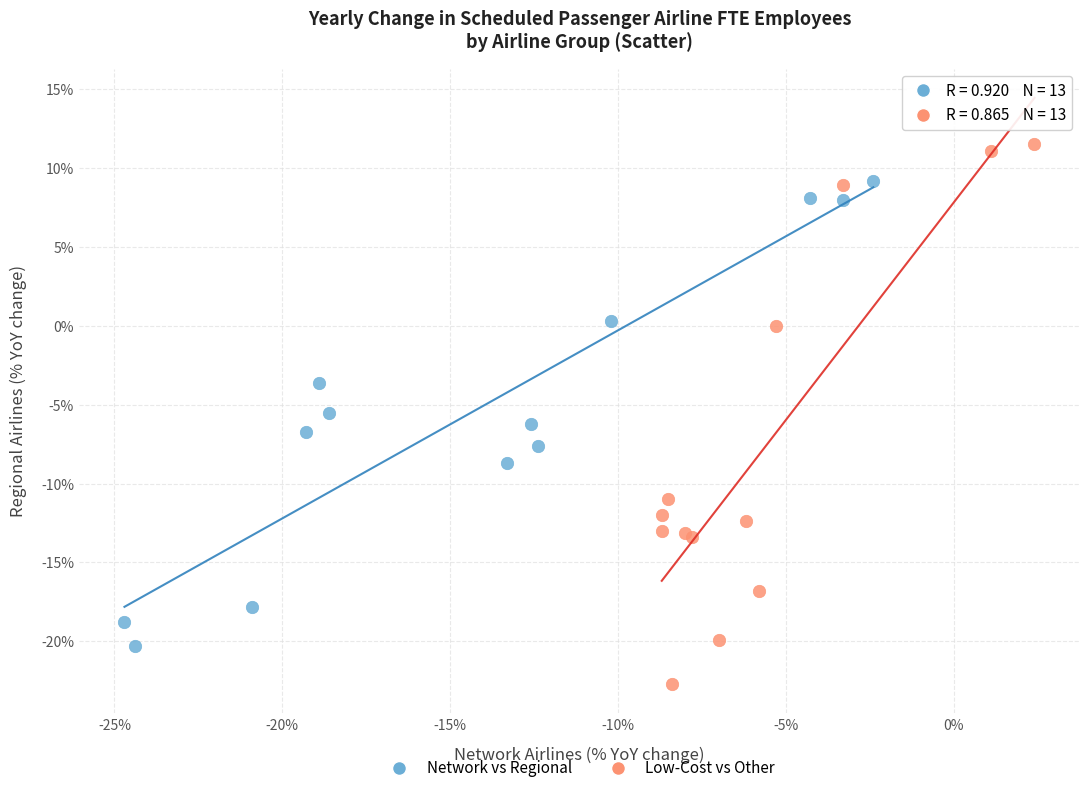

Which series reaches the minimum Y coordinate?

Low-Cost vs Other